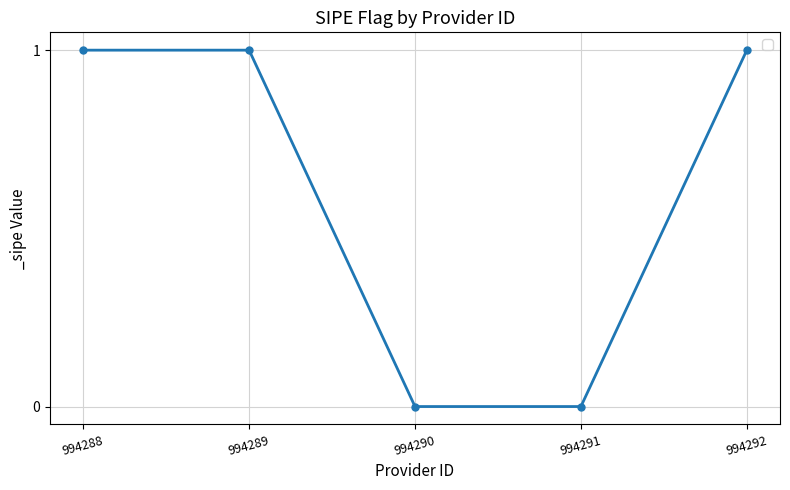

What is the value of the 2nd point from the left?

1